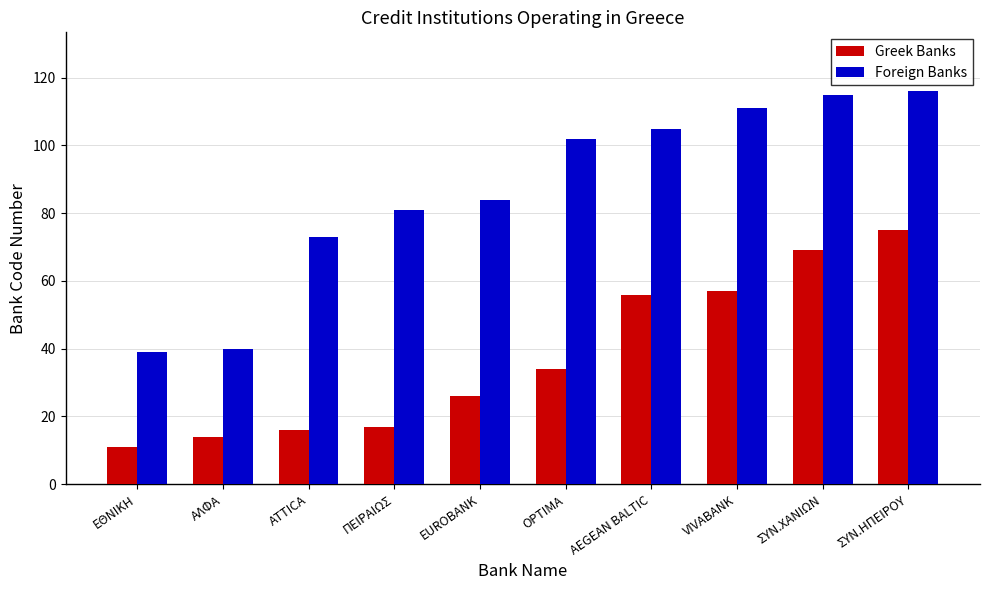

What is the greatest value displayed?

116